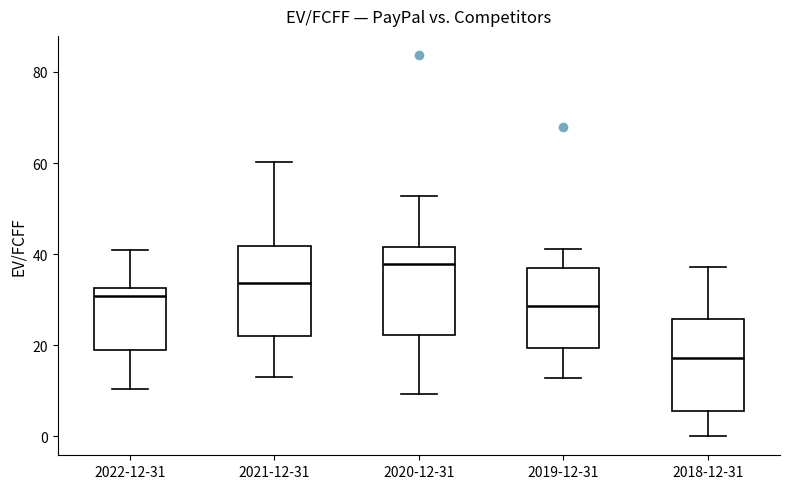

Reading left to right, transcribe this box plot: for each box, give where its median line is, the range the box spans, and where its two whiskers end, as read against the y-axis. The values are not printed on the chart, so give them approximately, as read against the axis.

2022-12-31: median 30, box 18 to 32, whiskers 10 to 40
2021-12-31: median 34, box 22 to 42, whiskers 14 to 60
2020-12-31: median 38, box 22 to 42, whiskers 10 to 52
2019-12-31: median 28, box 20 to 36, whiskers 12 to 42
2018-12-31: median 18, box 6 to 26, whiskers 0 to 38